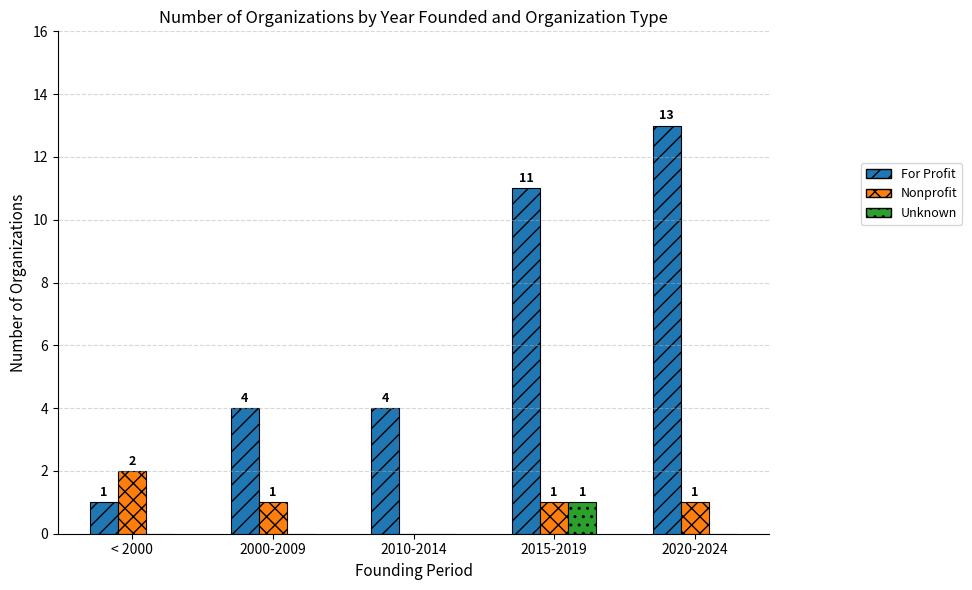

What are all the series names shown in the legend?

For Profit, Nonprofit, Unknown